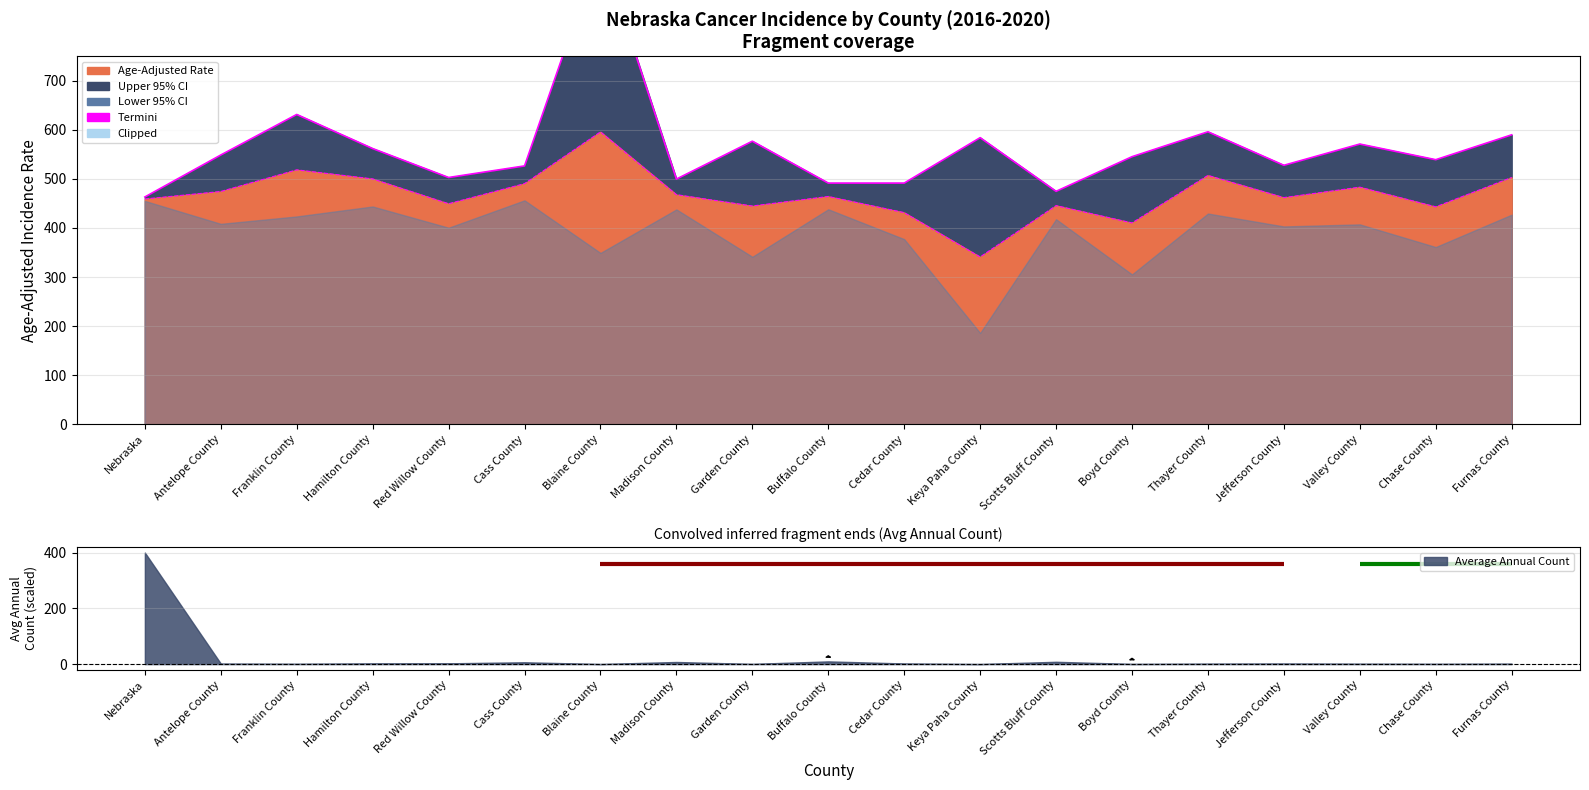

Which category has the lowest value across all series?

Nebraska